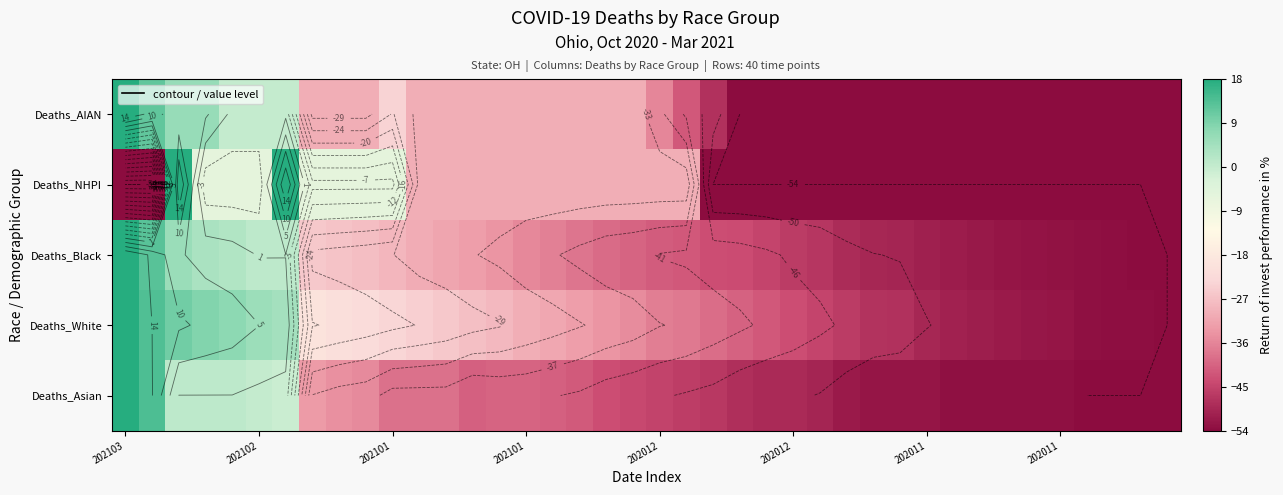

Read the Deaths_White value at 202012.

-43.5